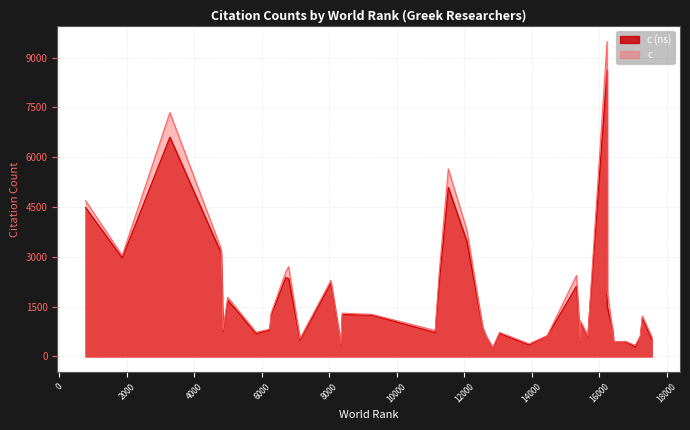

At which label does c reach its peak?

16232